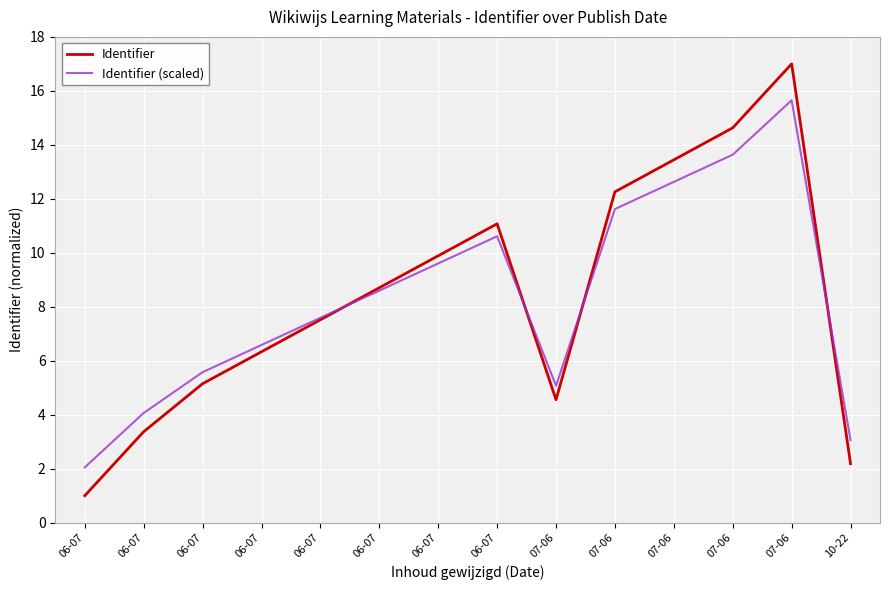

Does the chart display data point markers on the line(s)?

No